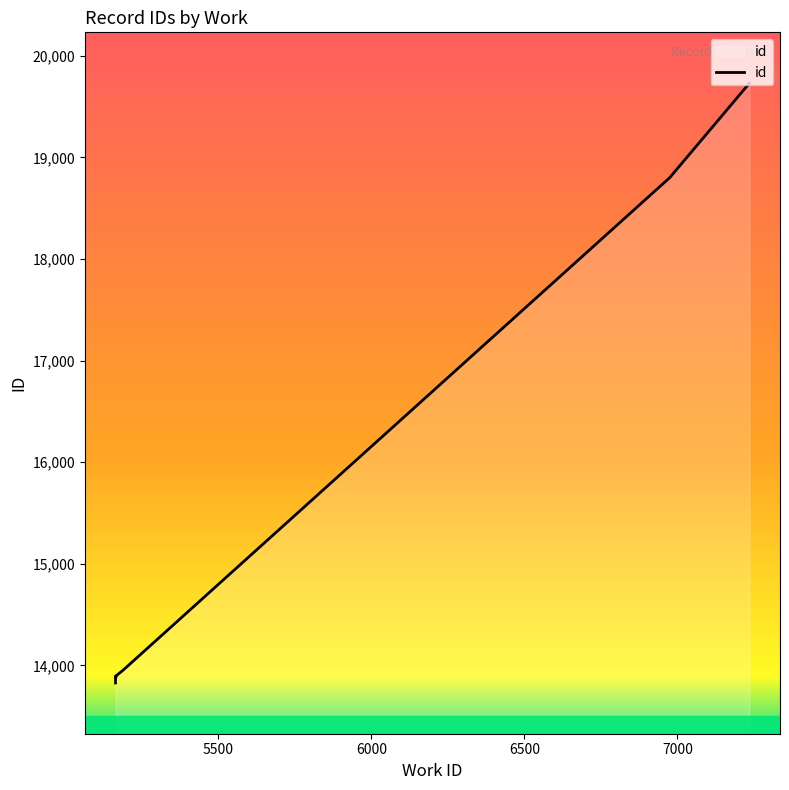

How many values exceed 13897?

4